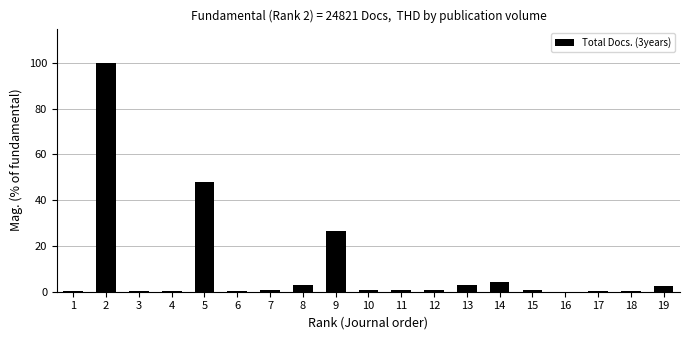

Where is the data nearest to the value 50?

5